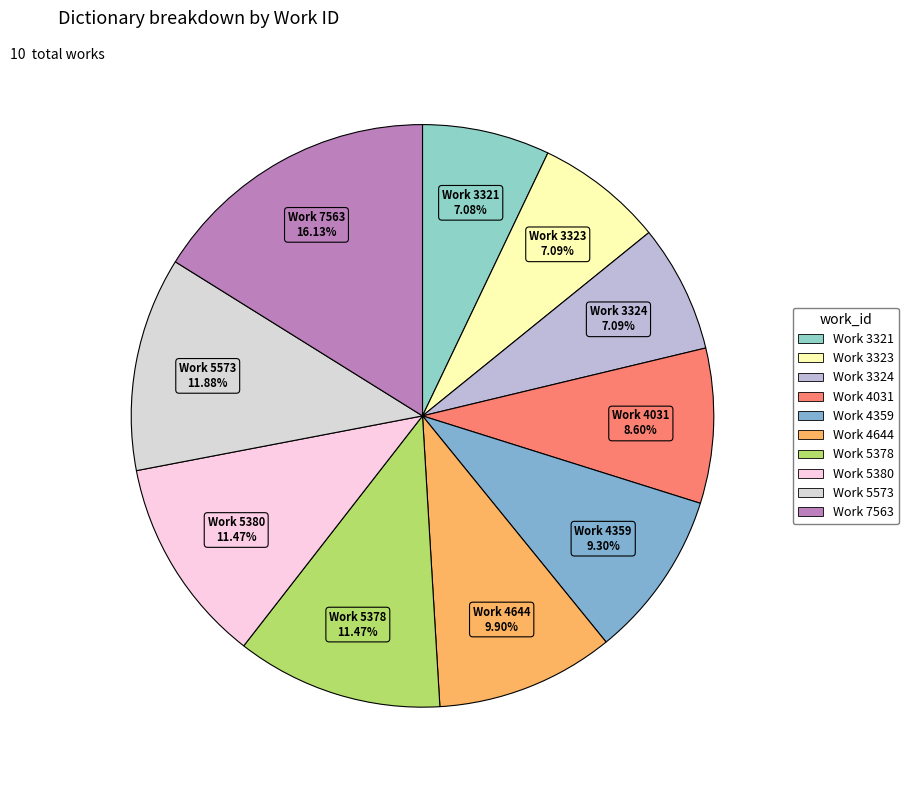

To the nearest percent, what portion does Work 3324 represent?

7%